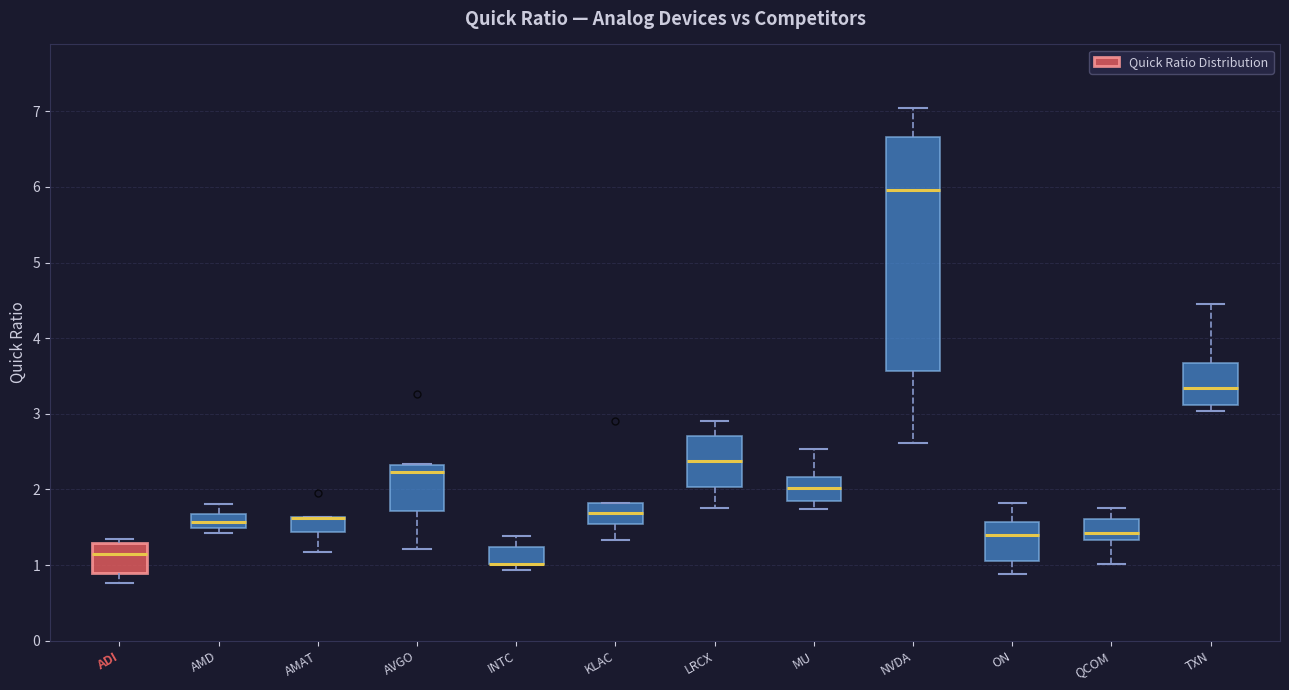

Reading left to right, read every box against the y-axis: the position of its median line, the range the box covers, and the ends of its whiskers. The values are not printed on the chart, so give them approximately, as read against the axis.

ADI: median 1.1, box 0.9 to 1.3, whiskers 0.8 to 1.3 (just above the box's upper edge)
AMD: median 1.6, box 1.5 to 1.7, whiskers 1.4 to 1.8
AMAT: median 1.6 (drawn on the box's upper edge), box 1.4 to 1.6, whiskers 1.2 to 1.6
AVGO: median 2.2, box 1.7 to 2.3, whiskers 1.2 to 2.3
INTC: median 1.0 (drawn on the box's lower edge), box 1.0 to 1.2, whiskers 0.9 to 1.4
KLAC: median 1.7, box 1.5 to 1.8, whiskers 1.3 to 1.8
LRCX: median 2.4, box 2.0 to 2.7, whiskers 1.8 to 2.9
MU: median 2.0, box 1.8 to 2.2, whiskers 1.7 to 2.5
NVDA: median 6.0, box 3.6 to 6.7, whiskers 2.6 to 7.0
ON: median 1.4, box 1.1 to 1.6, whiskers 0.9 to 1.8
QCOM: median 1.4, box 1.3 to 1.6, whiskers 1.0 to 1.8
TXN: median 3.3, box 3.1 to 3.7, whiskers 3.0 to 4.5